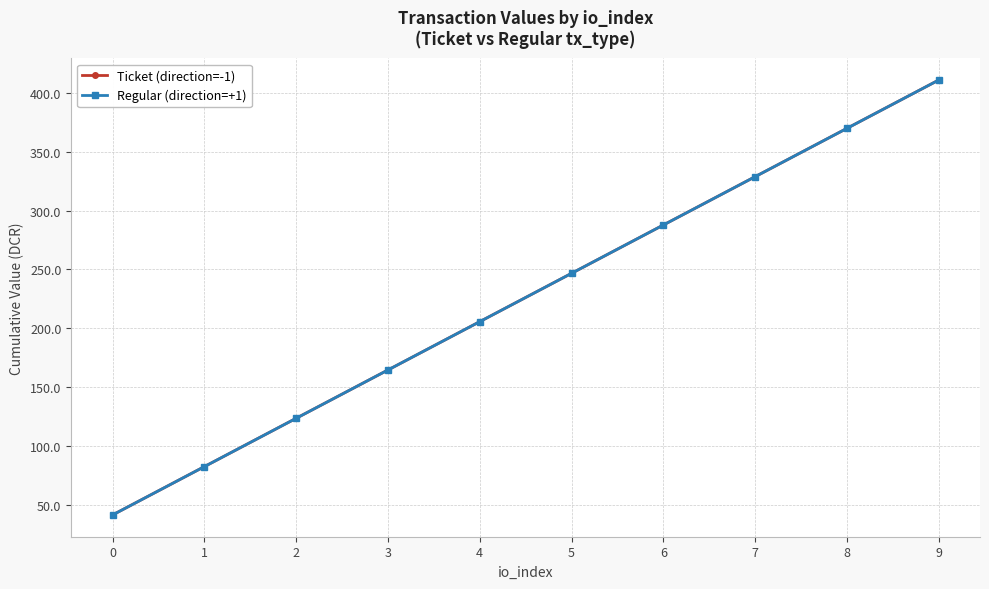

At 8, list the series in order from largest to smallest.

Ticket (direction=-1), Regular (direction=+1)